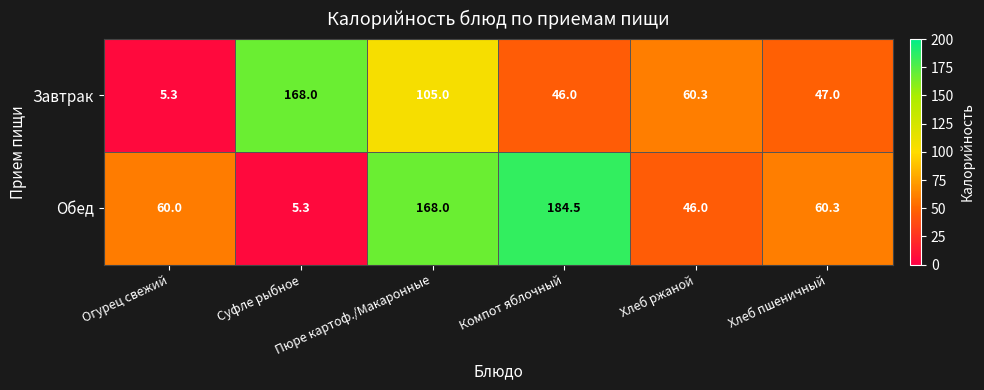

What is the difference between the maximum and minimum values in the Обед series?

179.2